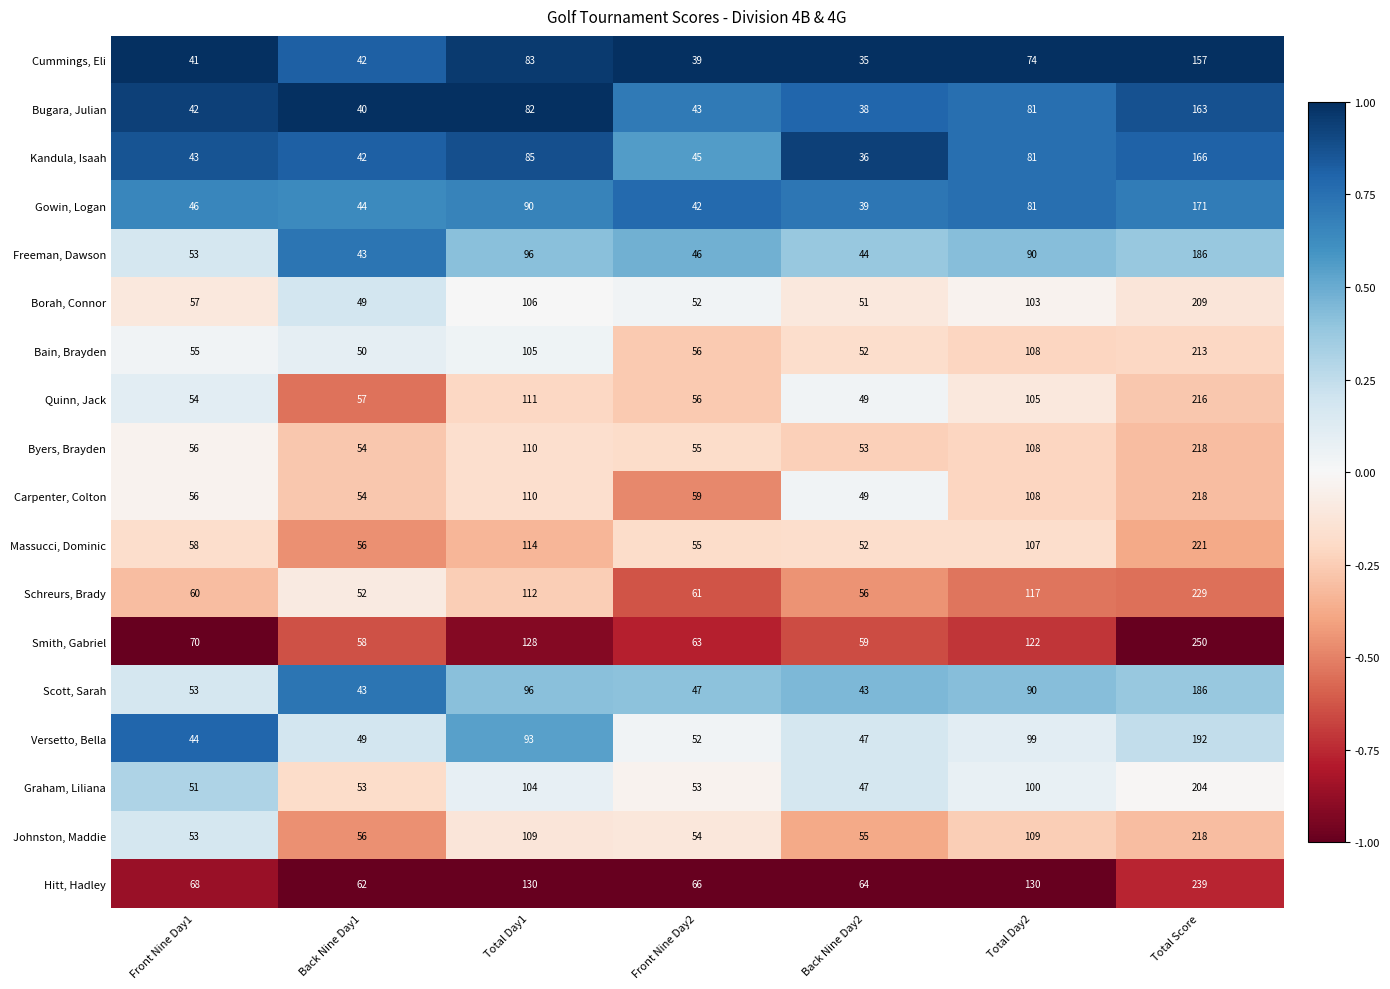

True or false: Quinn, Jack has a value of 333 at Total Score.

False